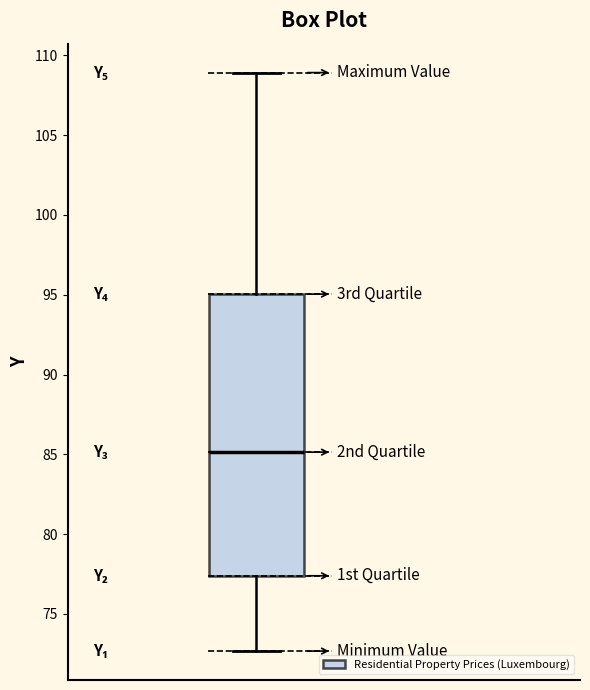

Where does the median line of the box sit on the y-axis? The values are not printed on the chart, so give them approximately, as read against the axis.

85.0